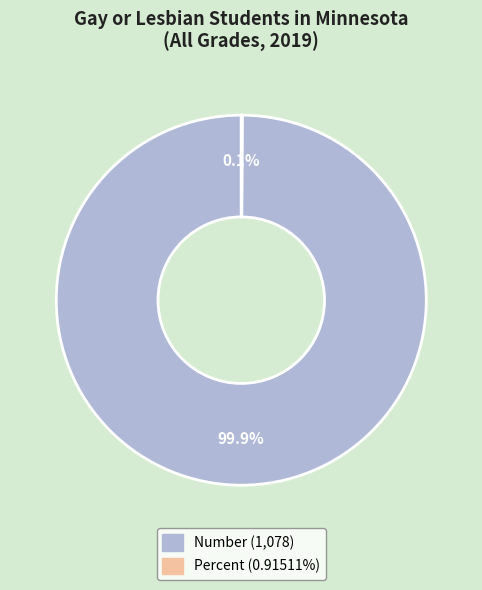

Which slice is the largest?

Number